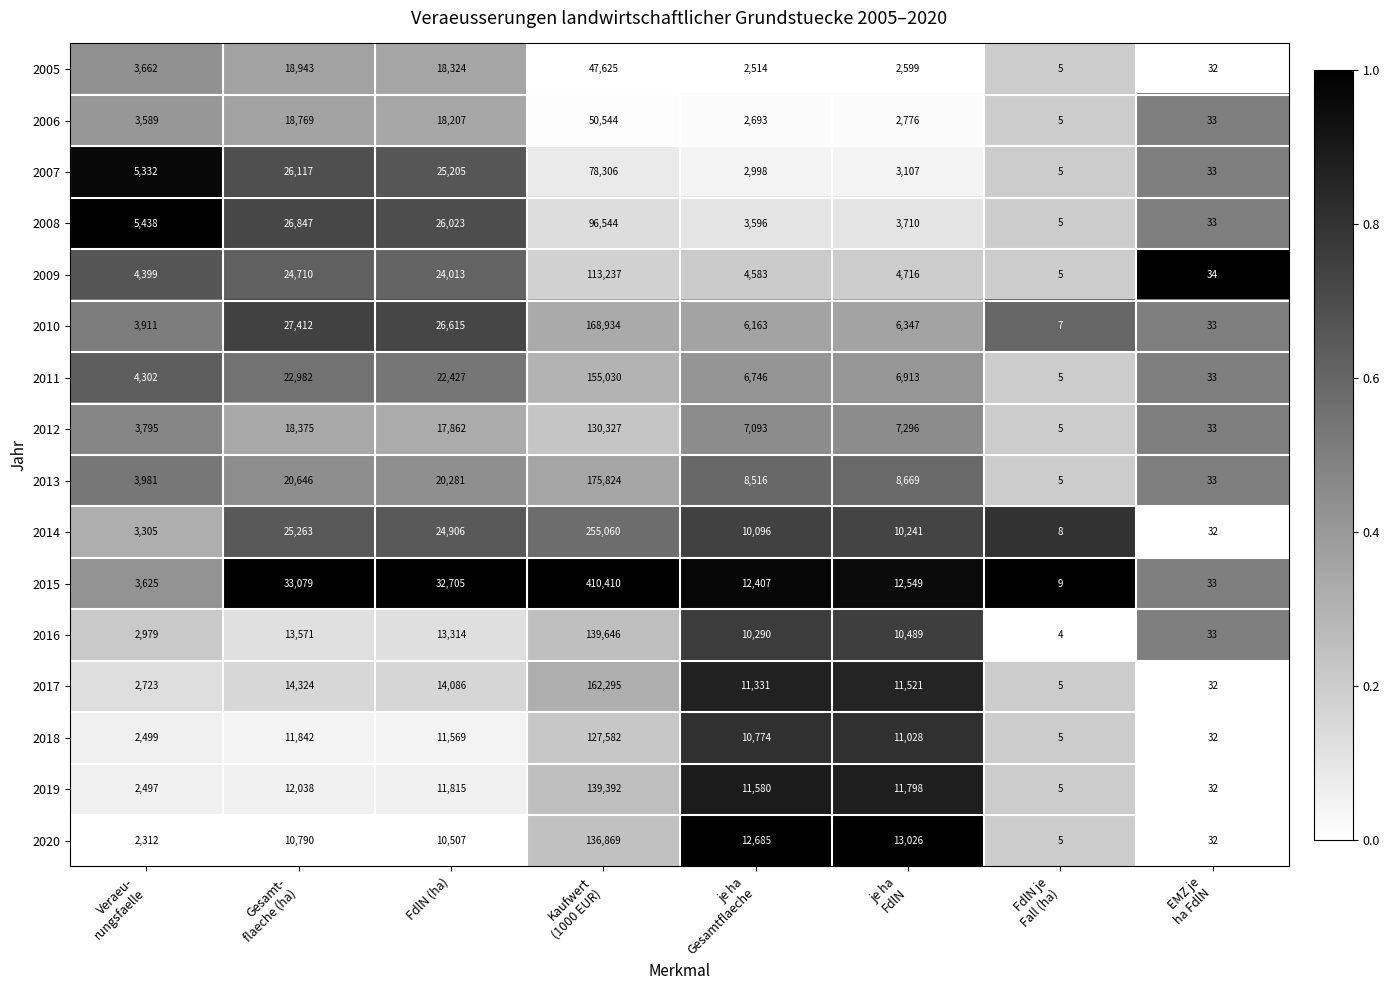

What is the sum of all 2010 values?

239422